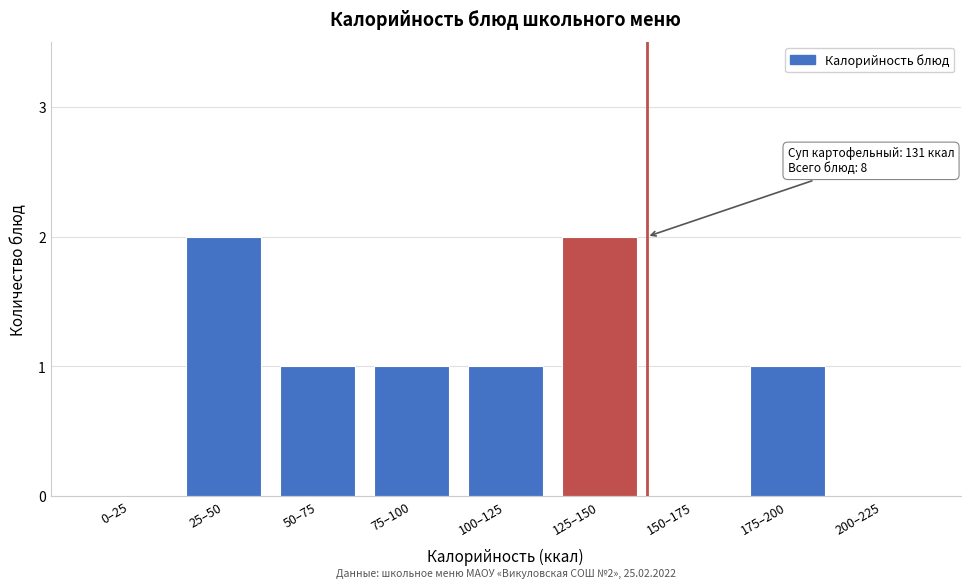

Reading right to left, transcribe all the data shown in this chart.

200–225=0	175–200=1	150–175=0	125–150=2	100–125=1	75–100=1	50–75=1	25–50=2	0–25=0